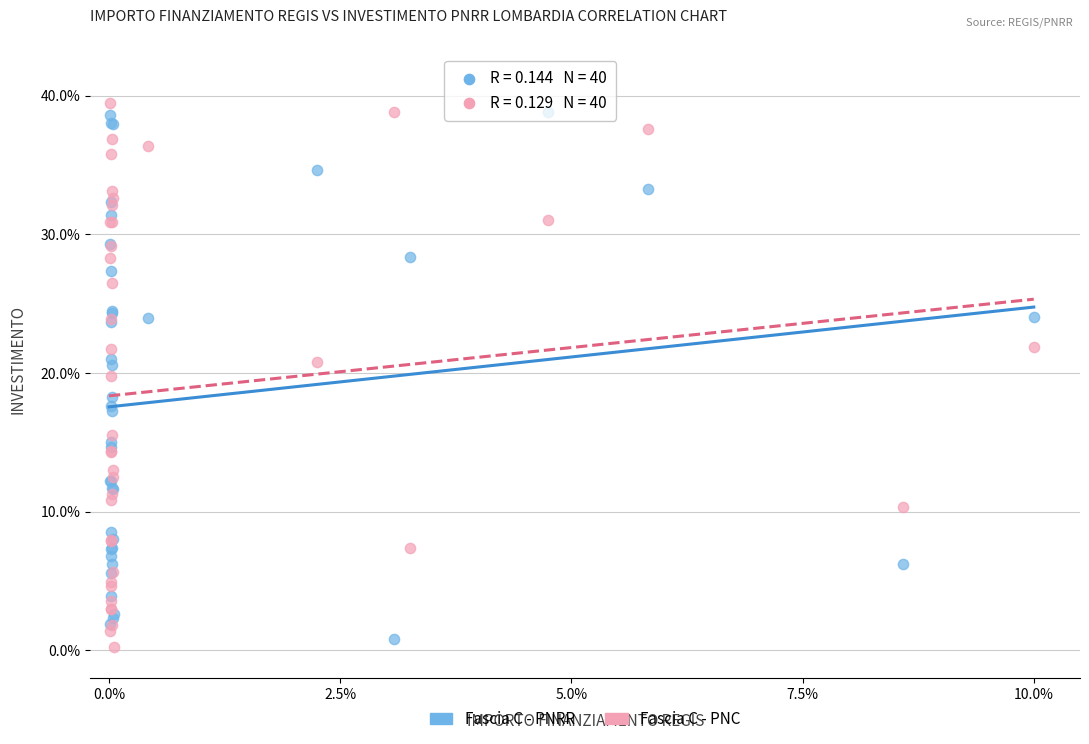

What are all the series names shown in the legend?

Fascia C - PNRR, Fascia C - PNC